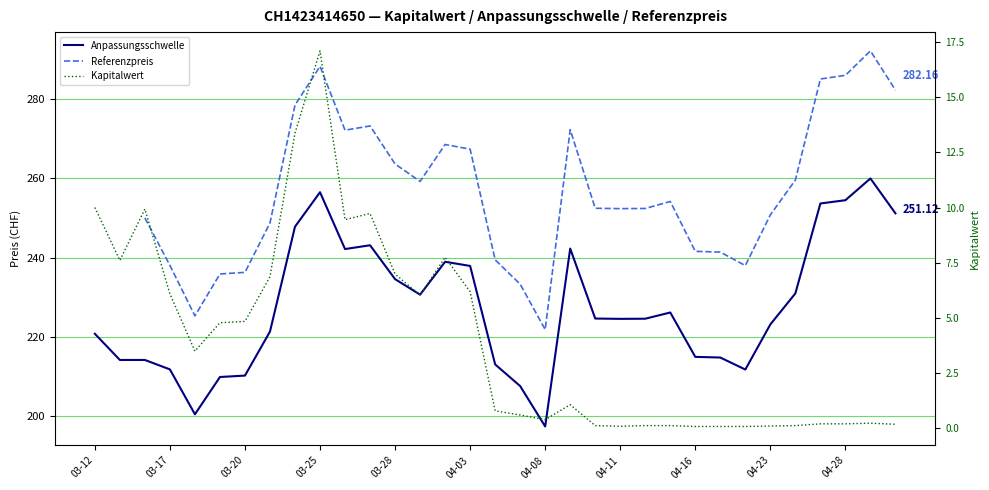

How many interior local peaks does the Kapitalwert series have?

6